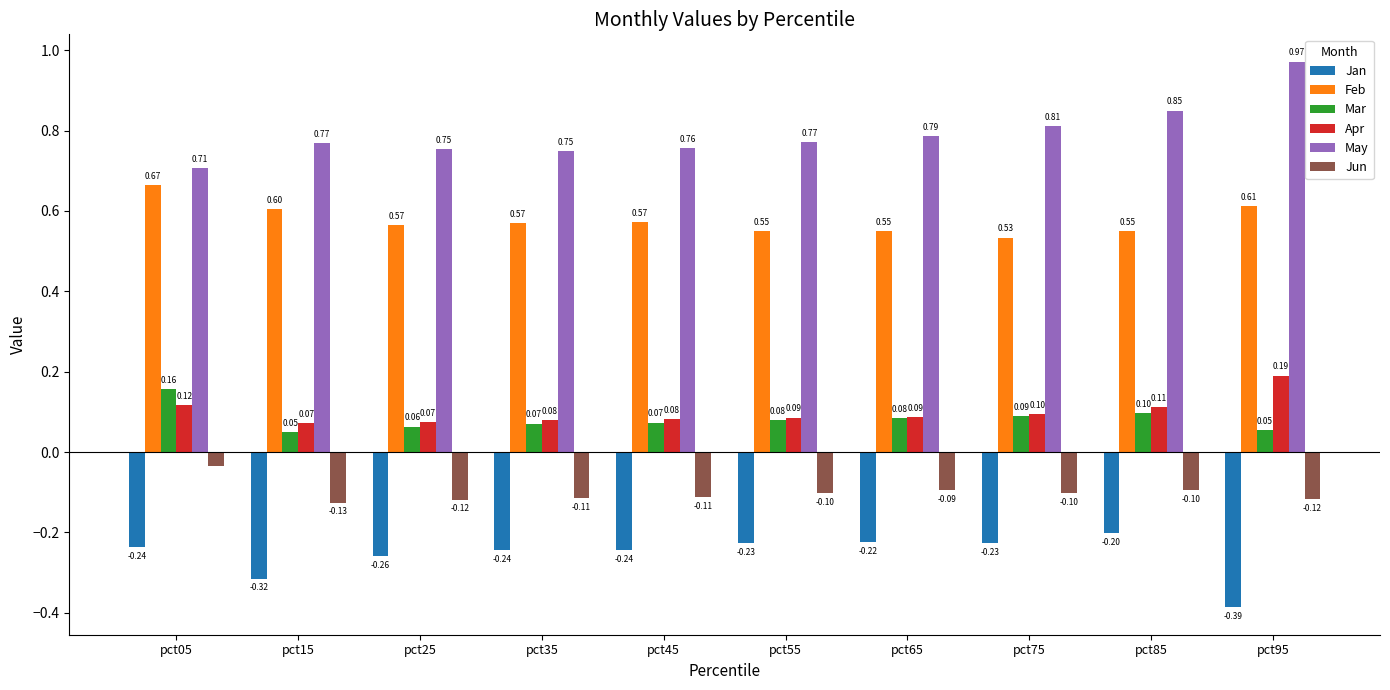

What is the lowest value of the Mar series?

0.1